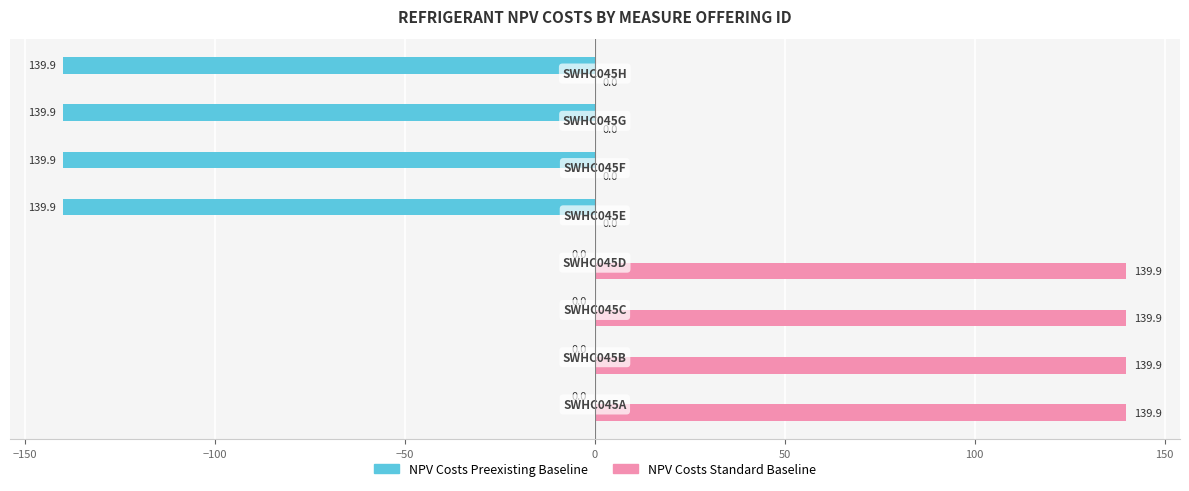

Which series has the largest total across all categories?

NPV Costs Standard Baseline